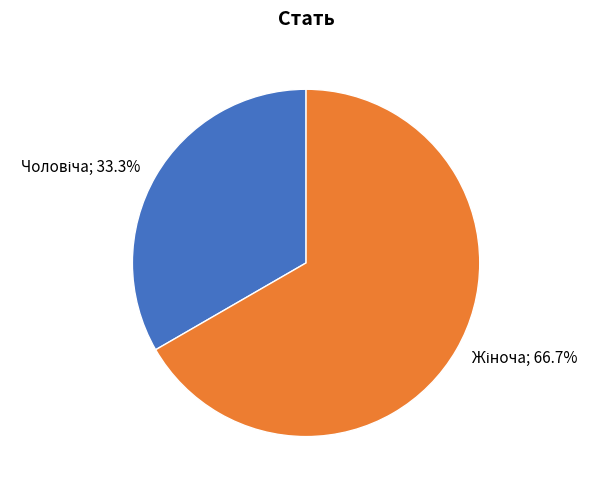

Does any single category account for the majority?

Yes